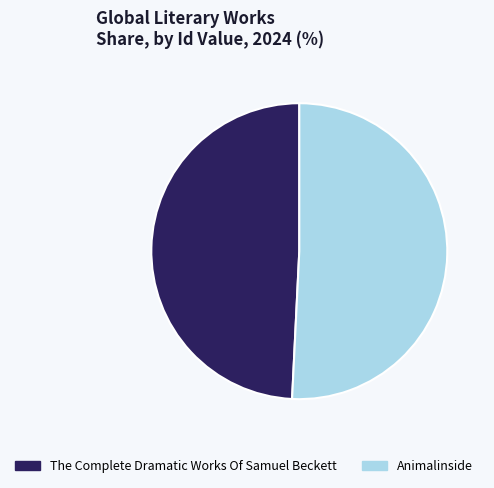

The Animalinside slice represents 51% of the pie. True or false?

True